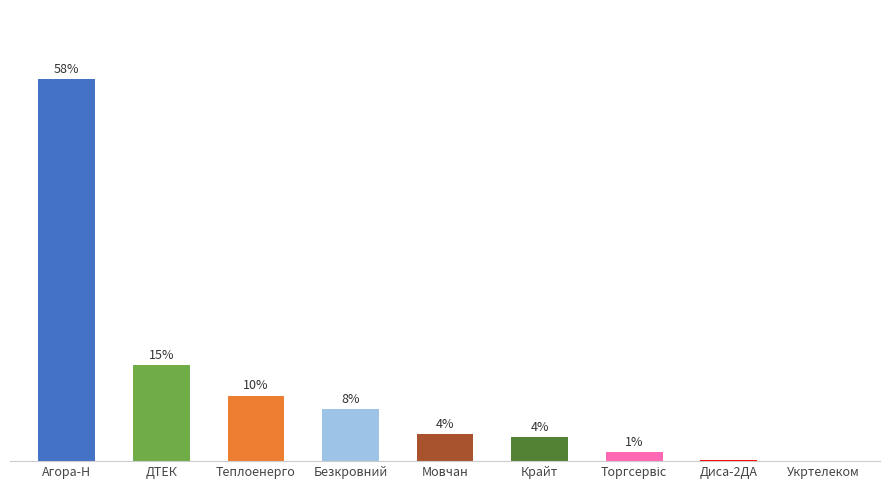

List the labels in order of value, largest first.

Агора-Н, ДТЕК, Теплоенерго, Безкровний, Мовчан, Крайт, Торгсервіс, Диса-2ДА, Укртелеком